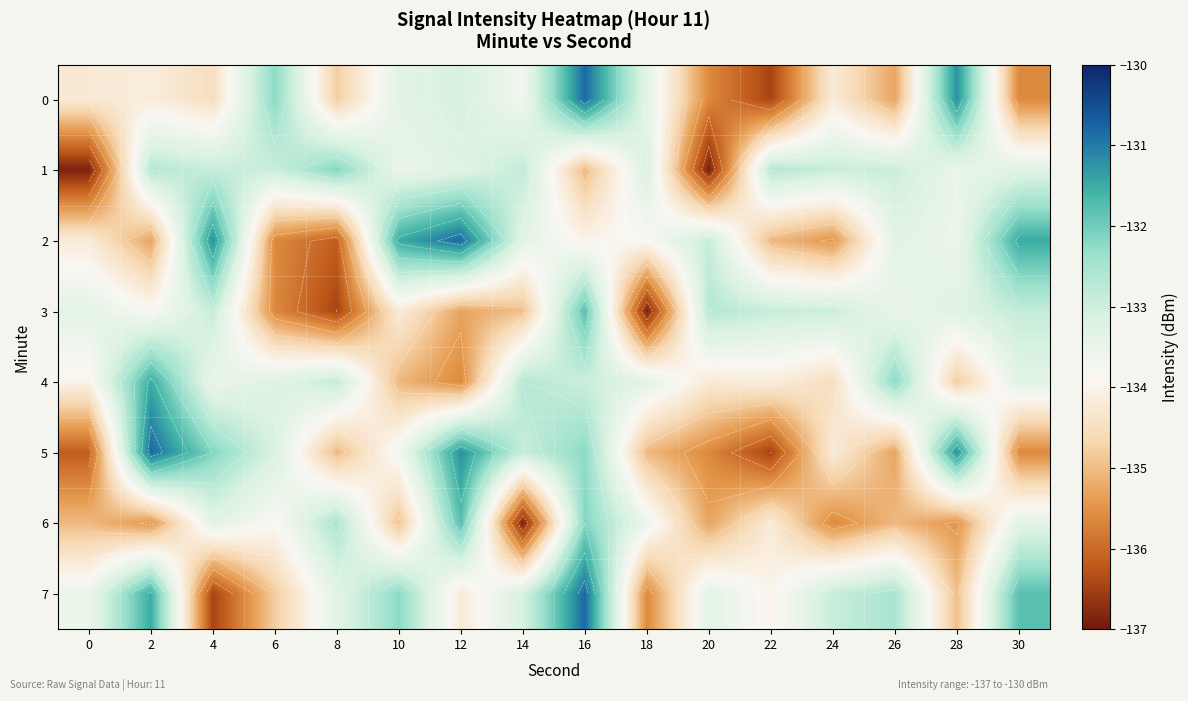

At which label does 6 reach its minimum?

14